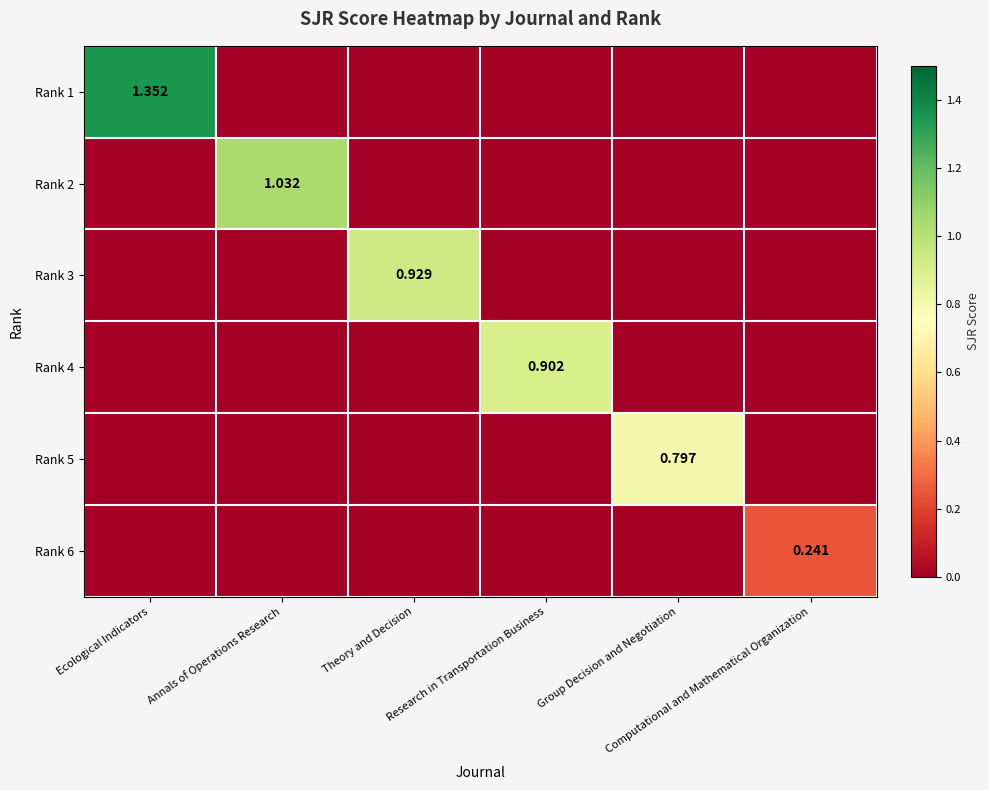

Count the number of categories in the chart.

6